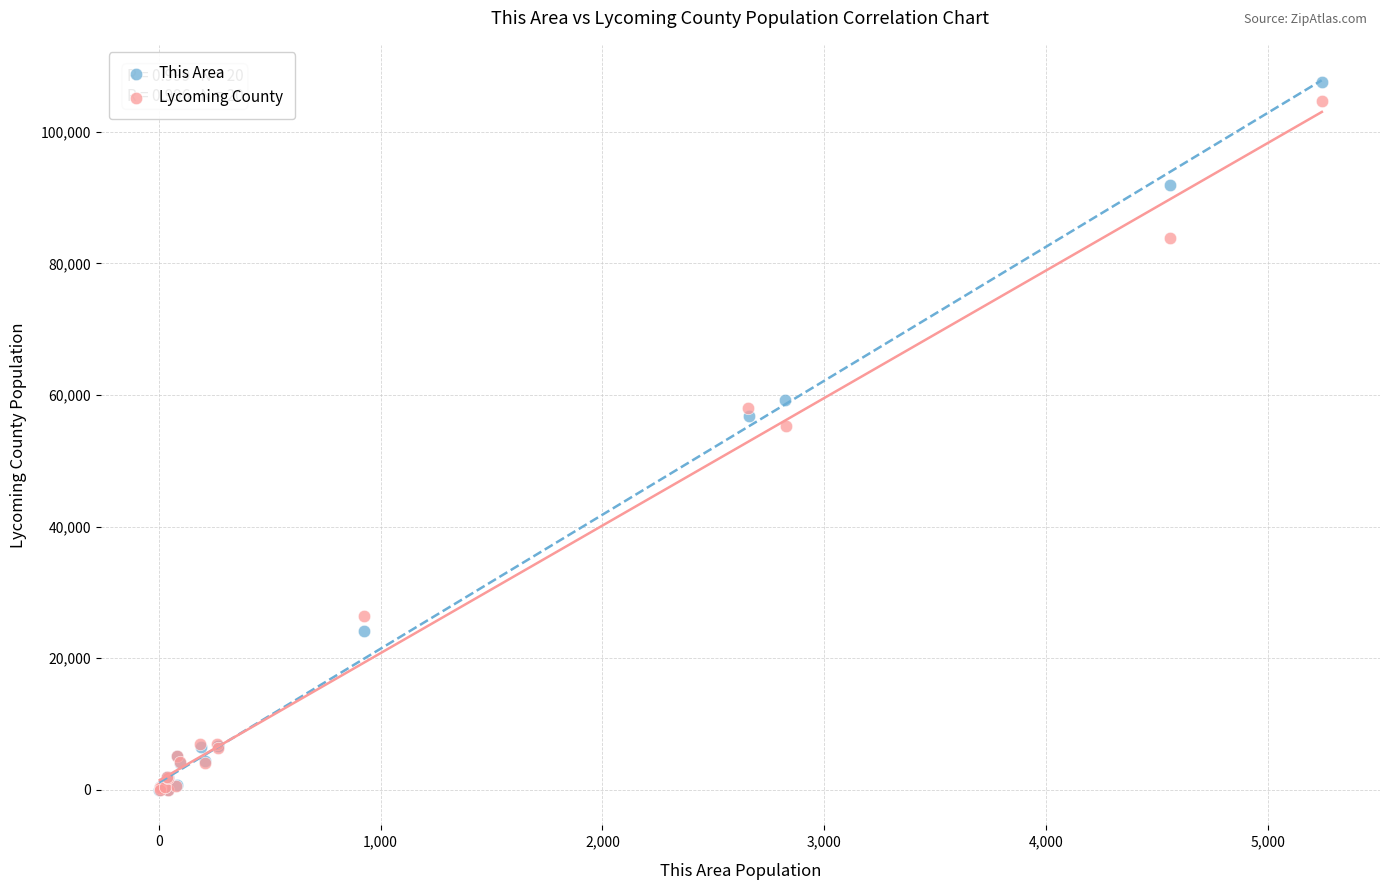

Which series has the largest Y range (max minus min)?

This Area